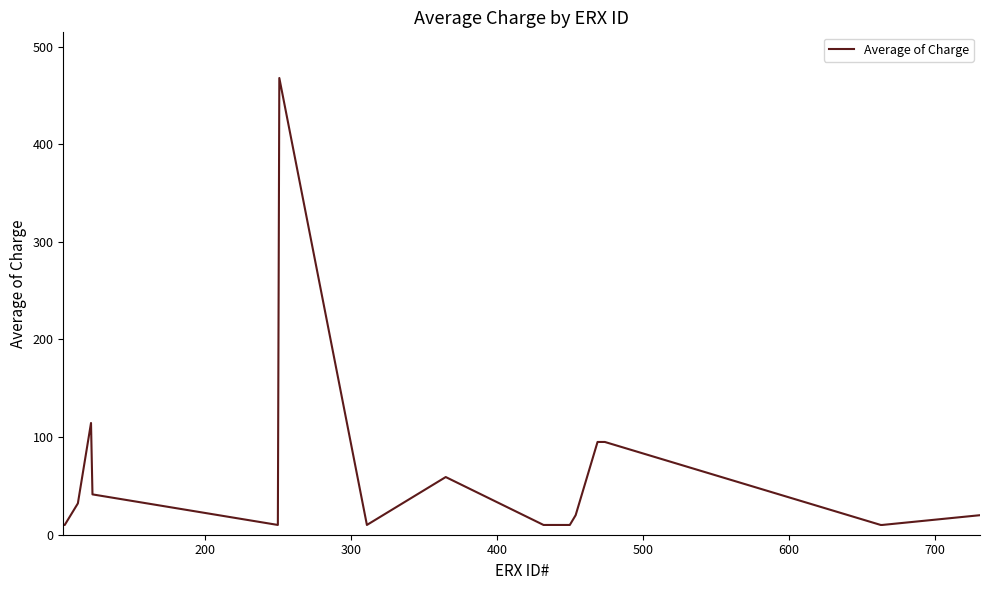

What is the maximum value shown in the chart?

467.7